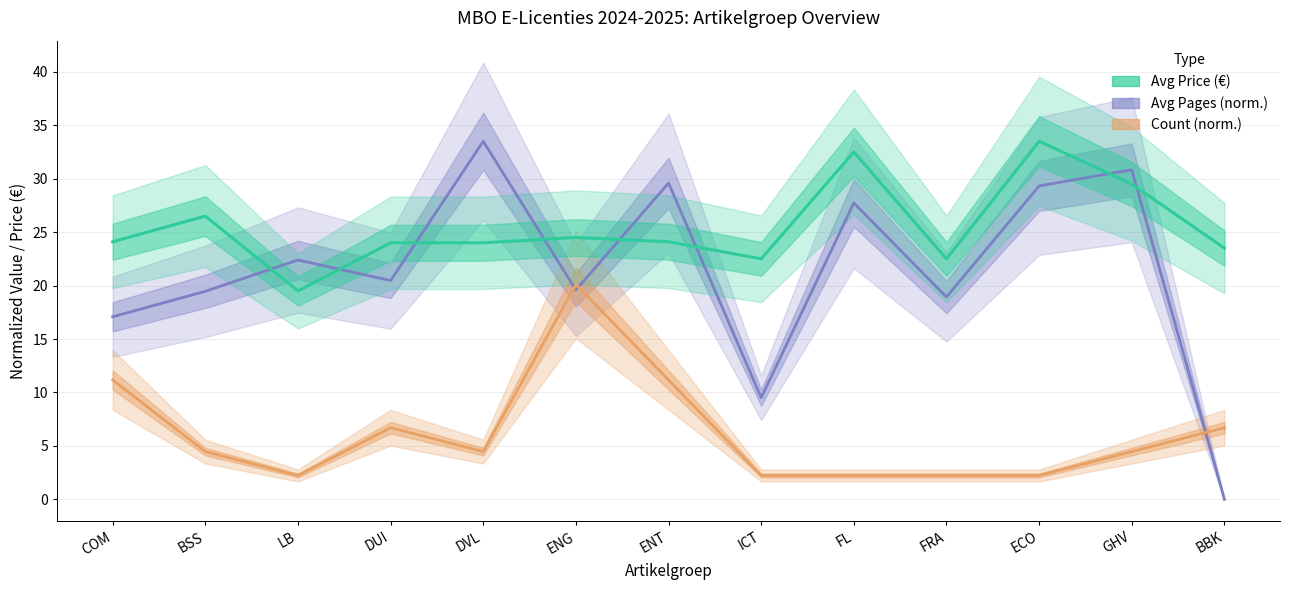

Where is Avg Price (€) nearest to the value 26?

BSS